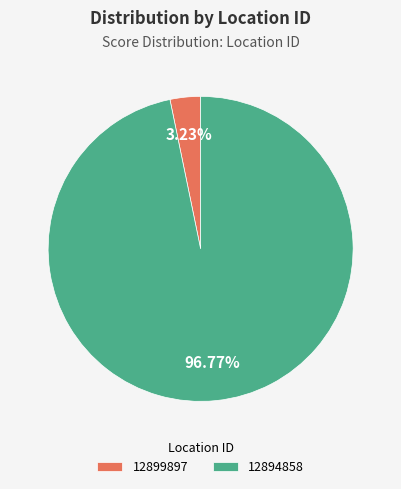

Does 12894858 represent more than half of the total?

Yes